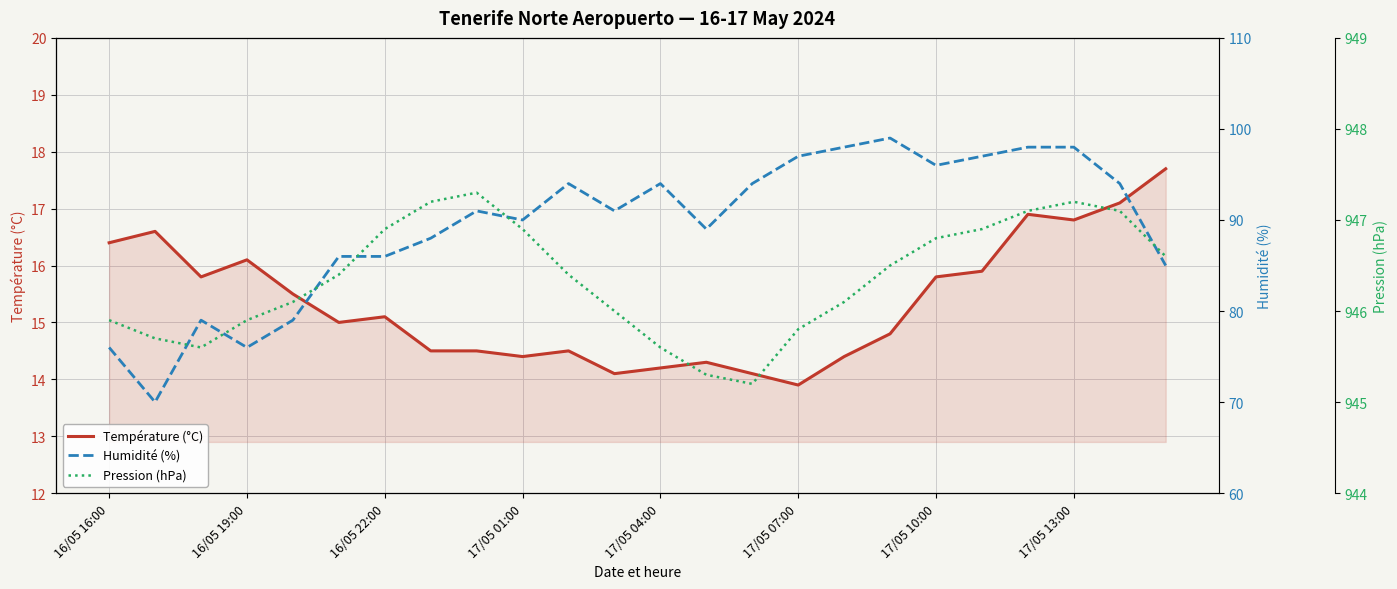

What is the average value of the Pression (hPa) series?

946.4